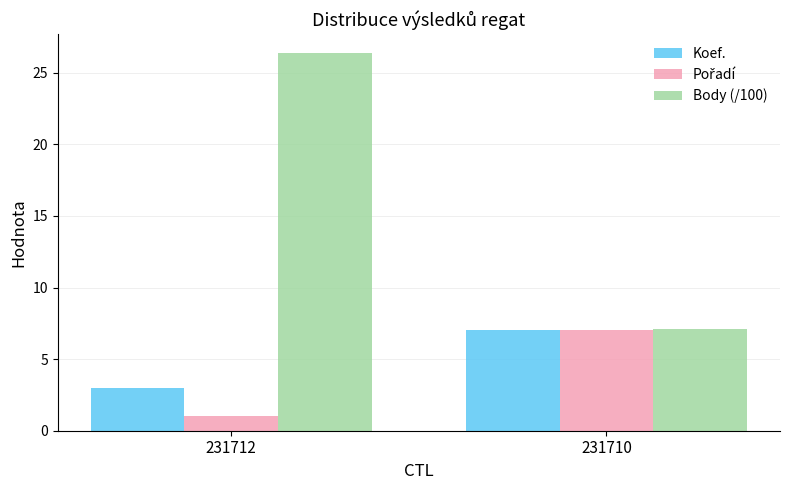

True or false: Body (/100) has a value of 7.1 at 231710.

True